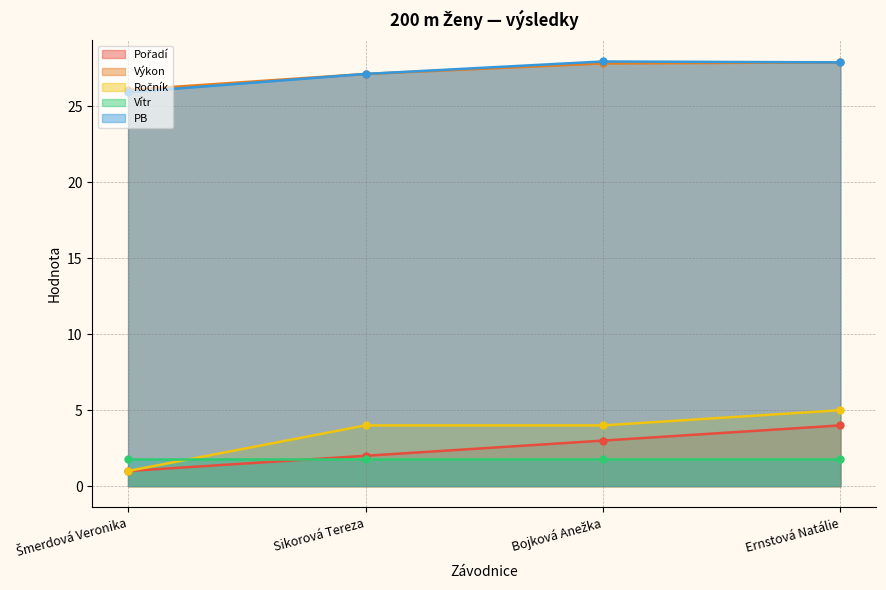

At which label does PB reach its minimum?

Šmerdová Veronika